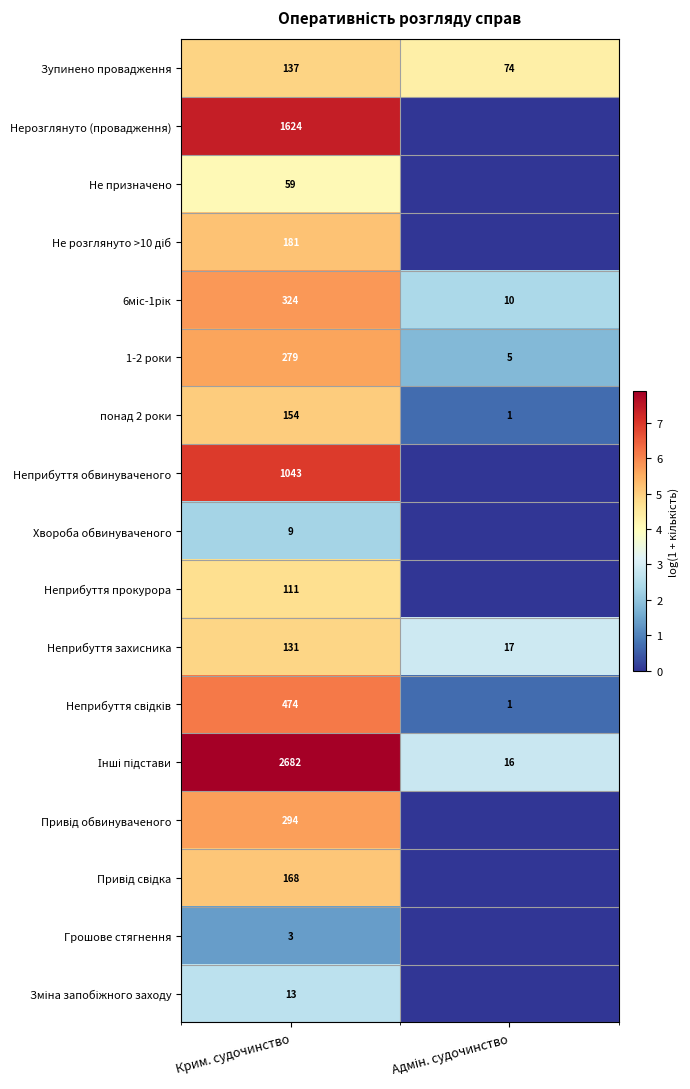

What is the total value across all series at Крим. судочинство?

7686